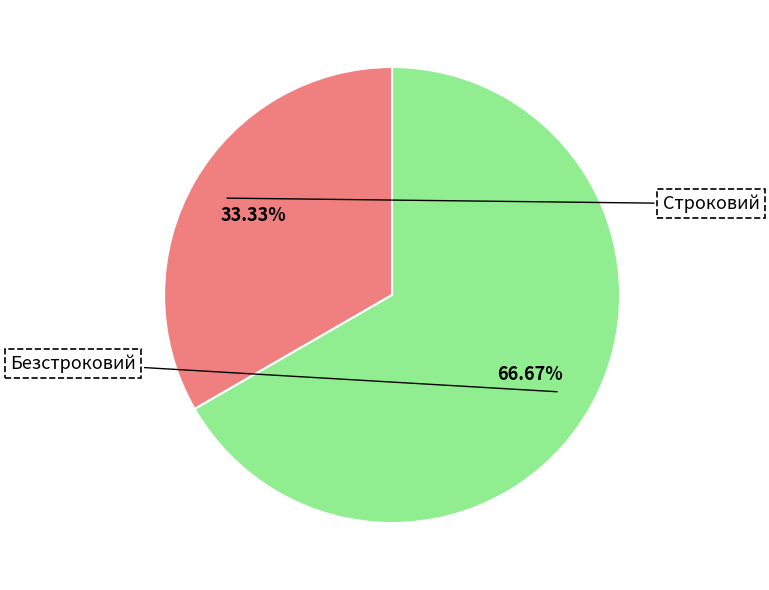

What is the largest slice in the pie chart?

Безстроковий